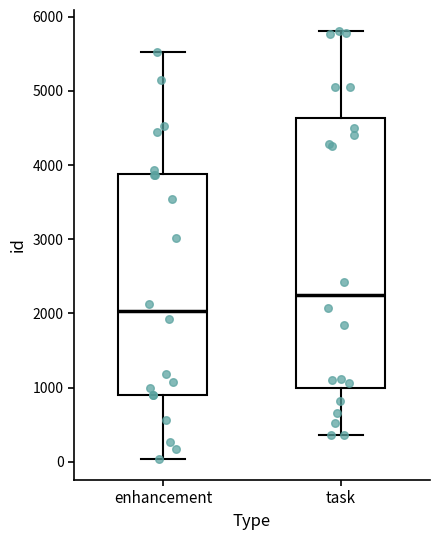

Reading left to right, read every box against the y-axis: the position of its median line, the range the box covers, and the ends of its whiskers. The values are not printed on the chart, so give them approximately, as read against the axis.

enhancement: median 2000, box 900 to 3900, whiskers 0 to 5500
task: median 2300, box 1000 to 4600, whiskers 400 to 5800